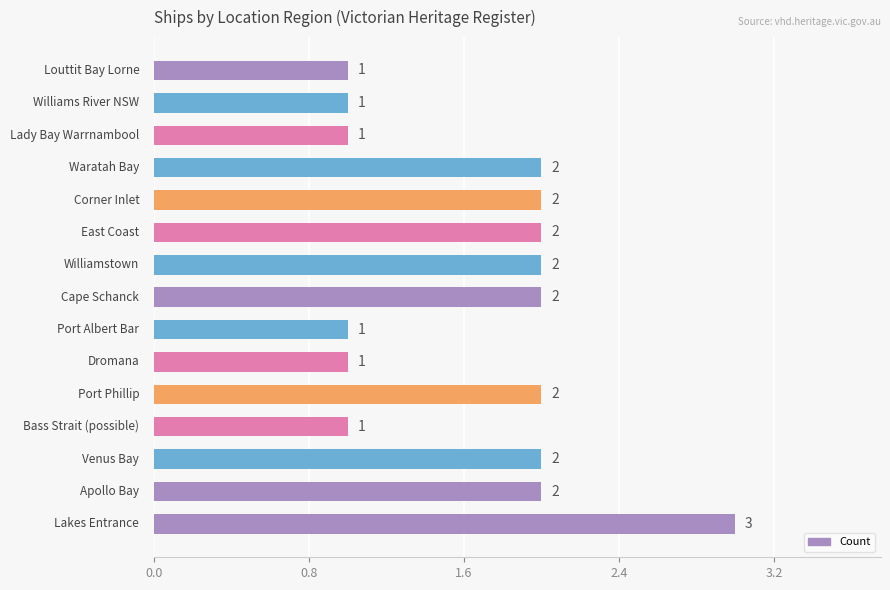

What is the sum of all values?

25